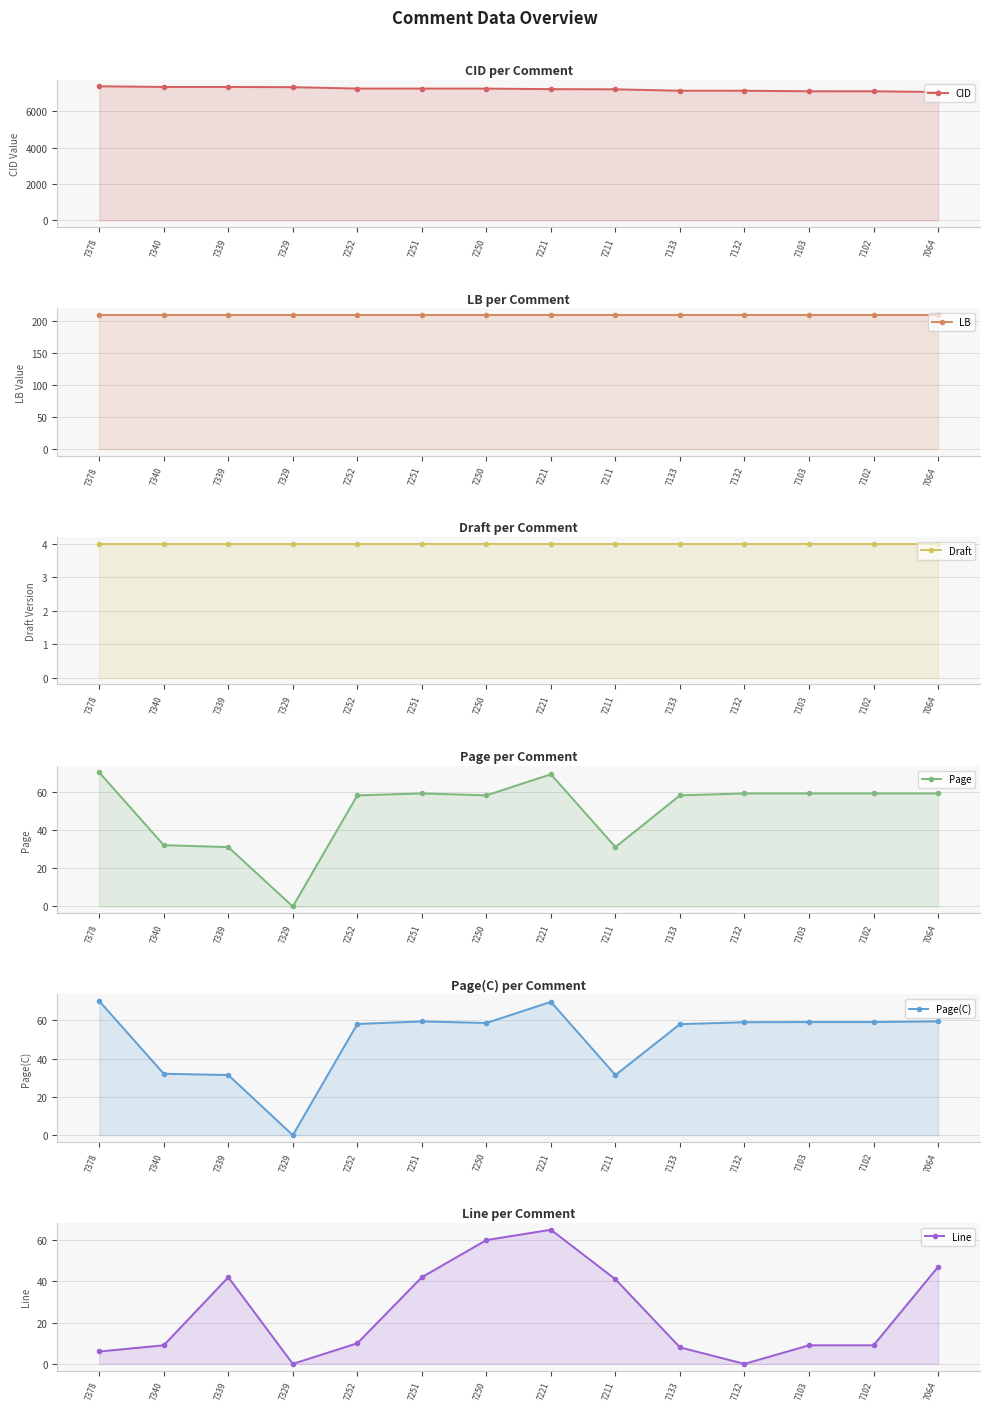

What is the sum of all Line values?

348.0